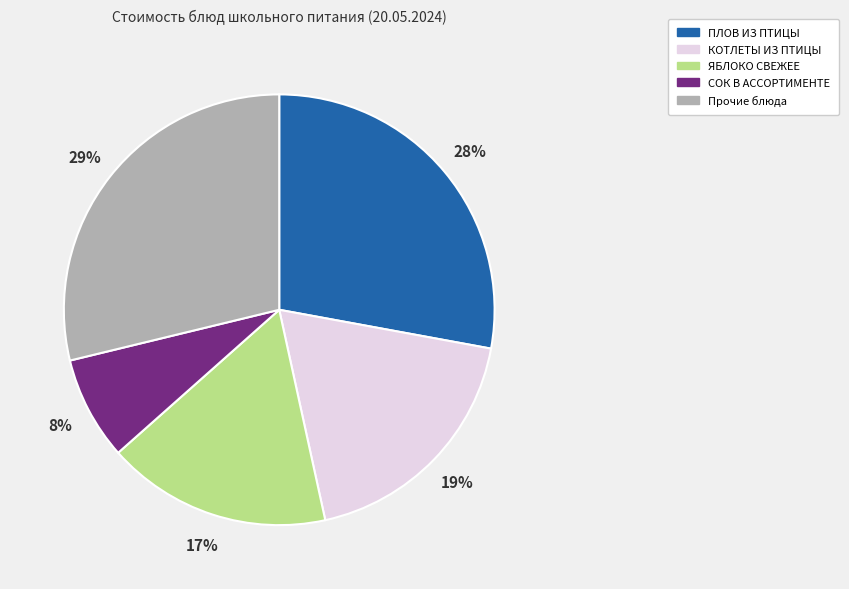

Is there a majority slice in this chart?

No